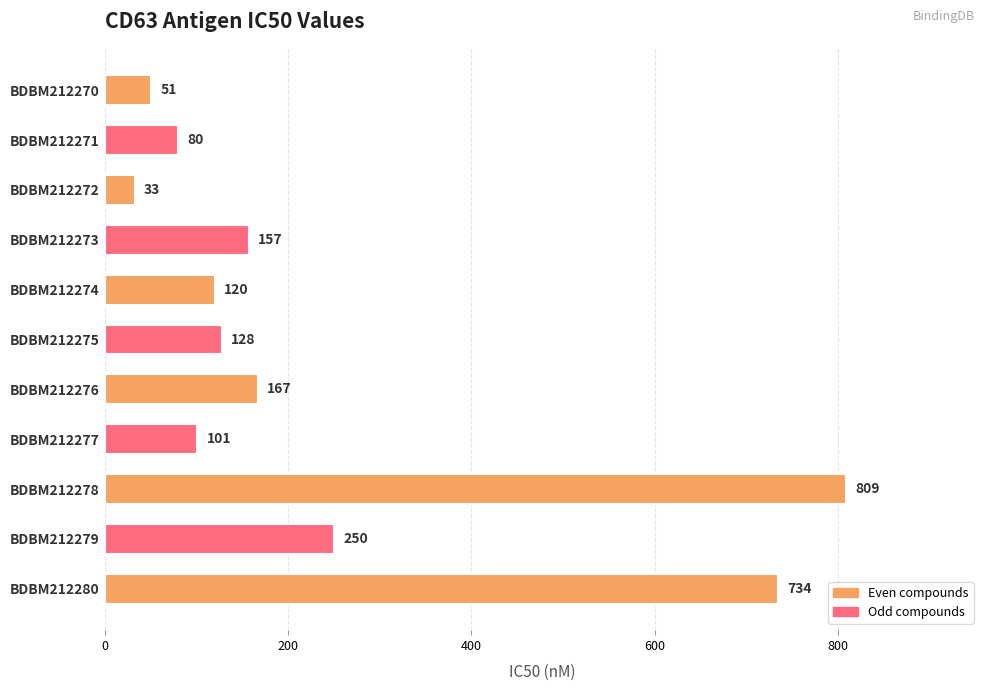

What is the sum of all values?

2630